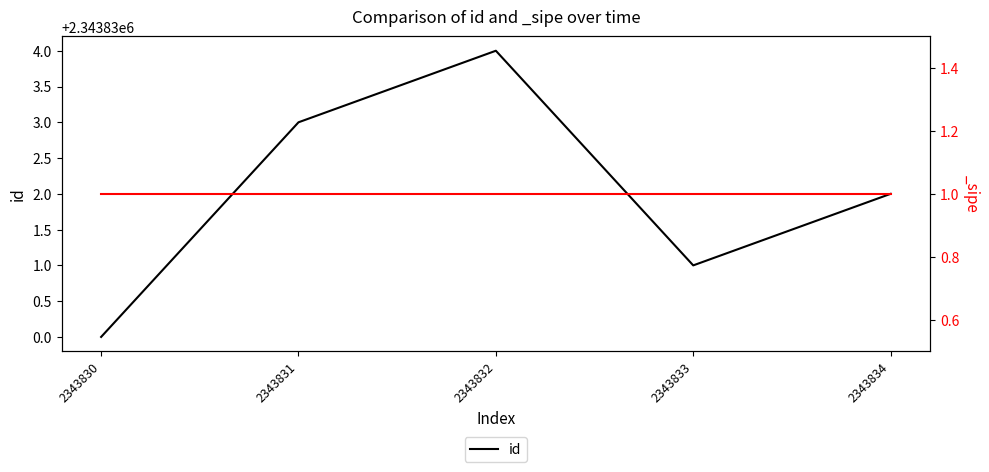

Which category has the highest value across all series?

2343832